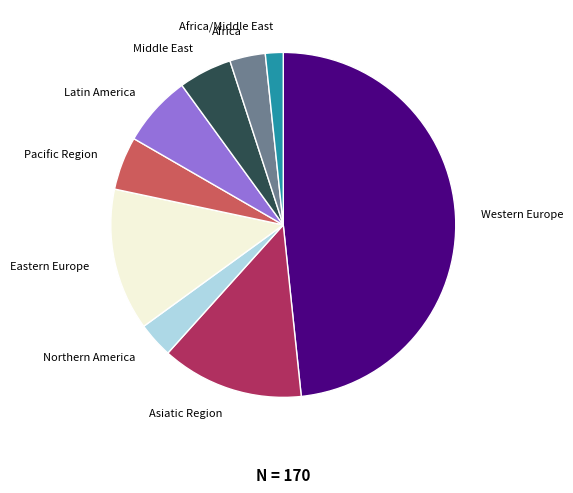

Is there a majority slice in this chart?

No